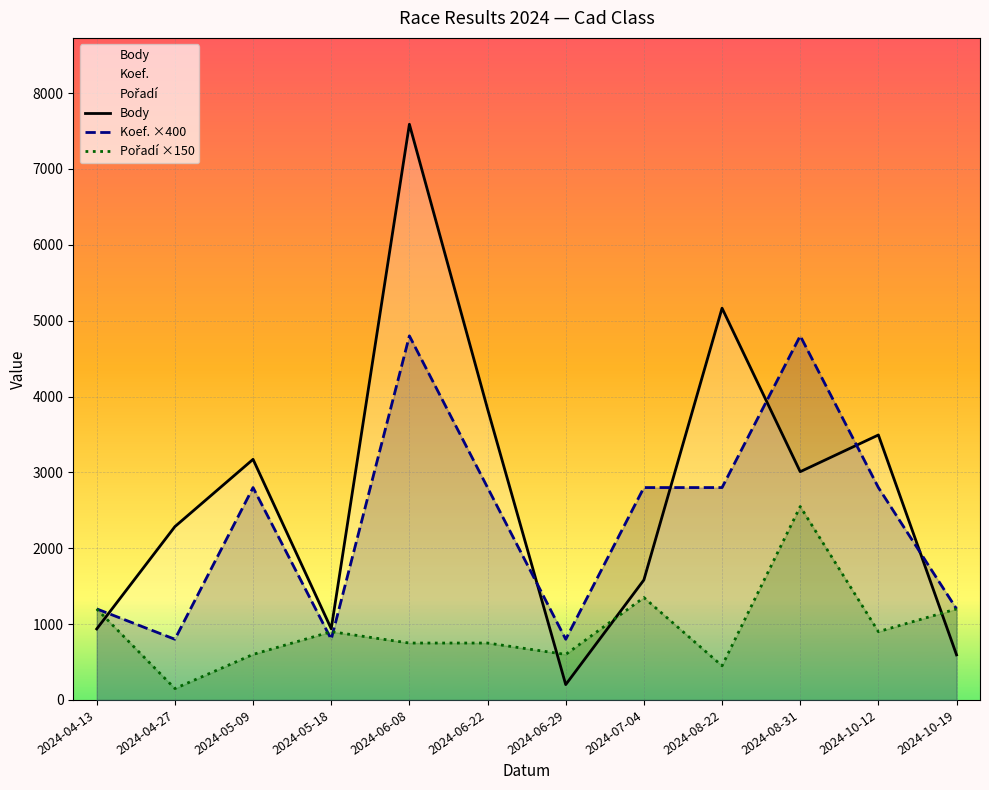

In Koef. ×400, how many points are higher than both neighbors (excluding endpoints)?

3